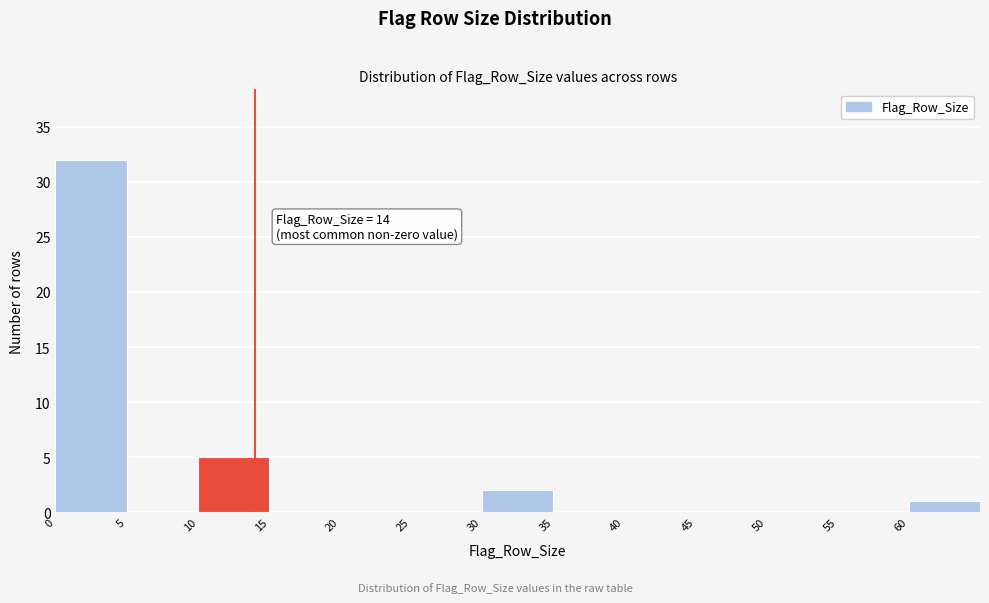

Which range on the x-axis has the tallest bar?

0 to 5